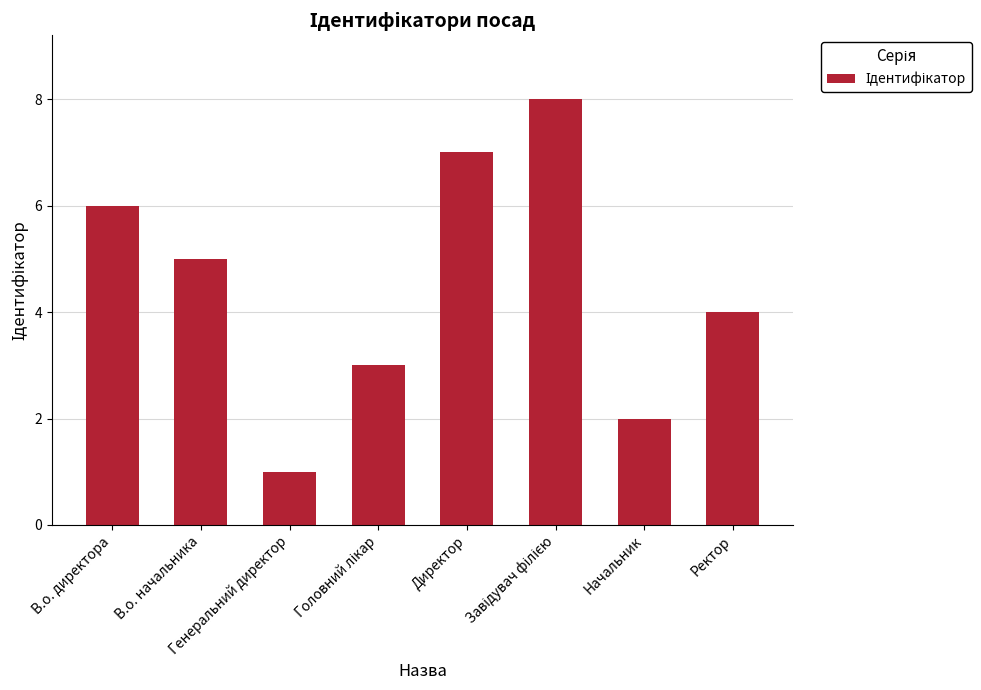

What is the greatest value displayed?

8